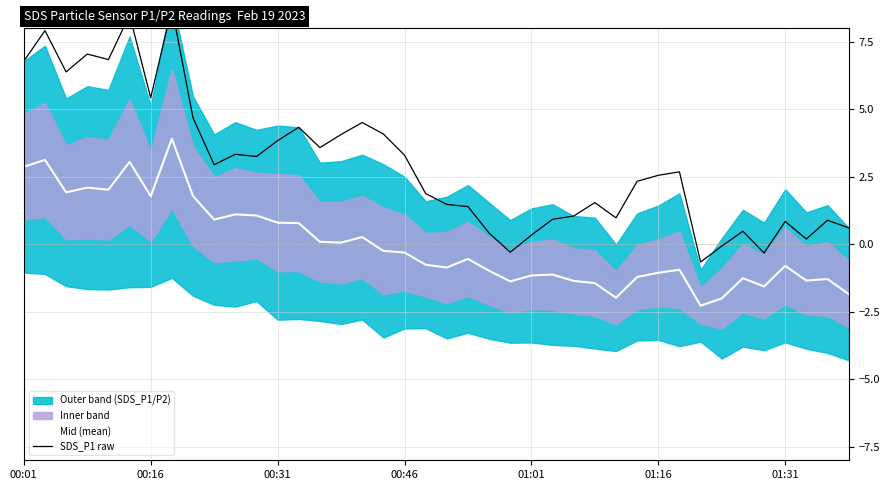

What is the value of the Mid (mean) point at the 27th from the left?

-1.4